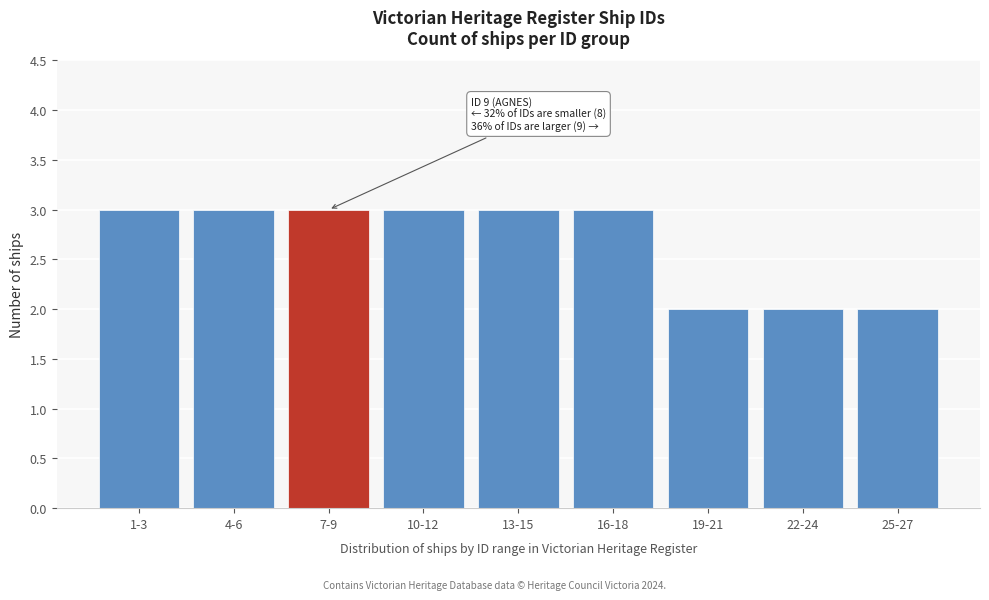

Reading right to left, extract all data points from this chart.

25-27=2	22-24=2	19-21=2	16-18=3	13-15=3	10-12=3	7-9=3	4-6=3	1-3=3